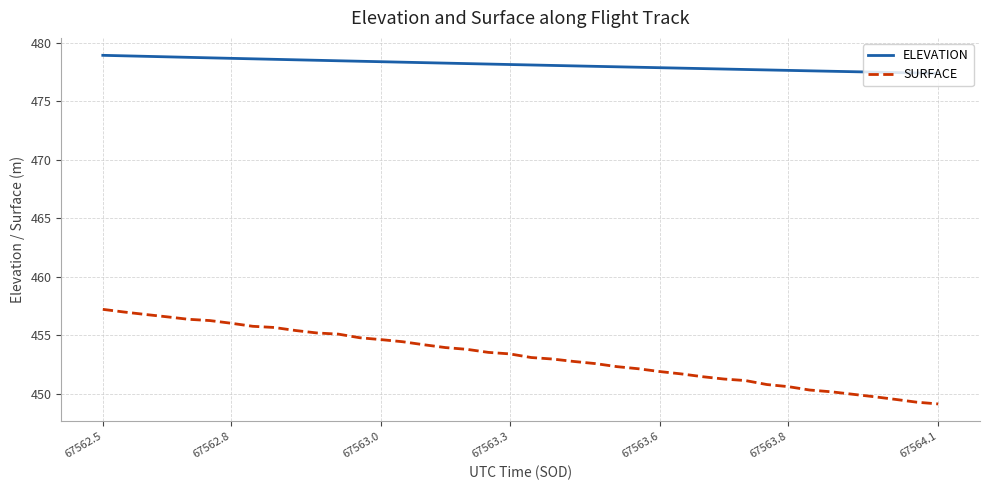

How many lines are shown in the chart?

2